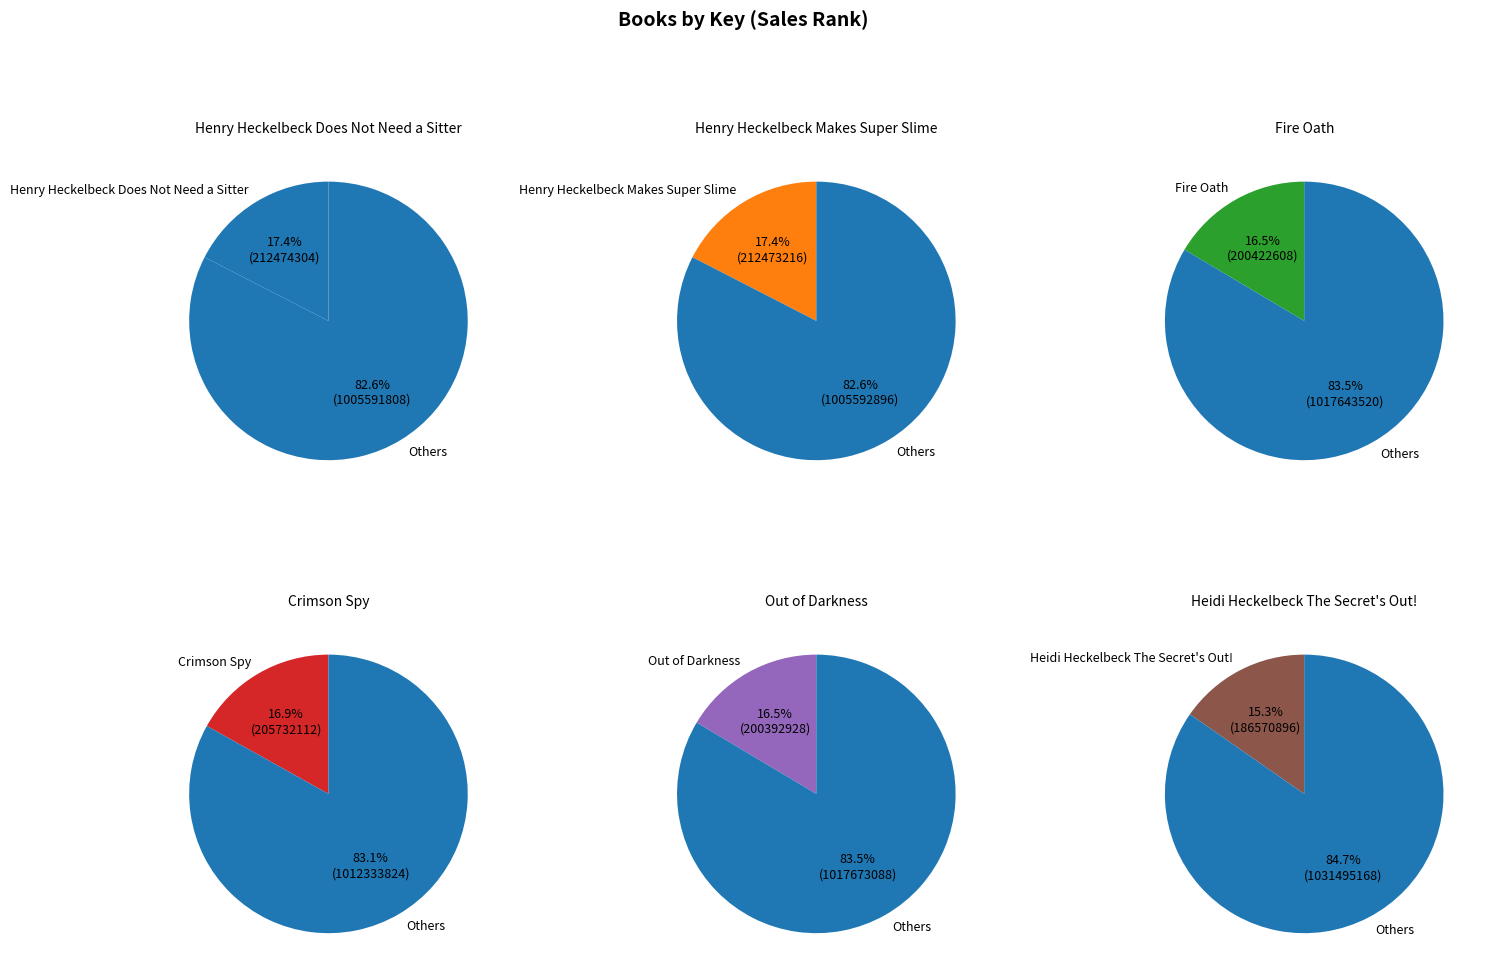

Is Henry Heckelbeck Makes Super Slime the majority of the pie?

No